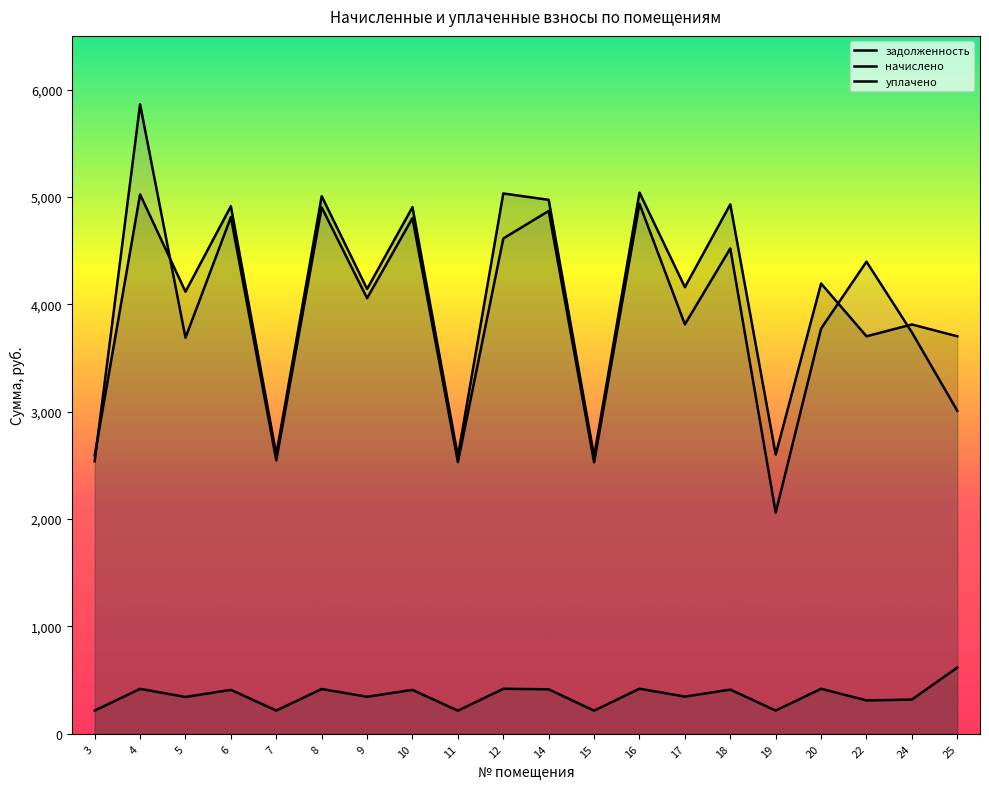

What is the total value across all series at 8?

10327.2